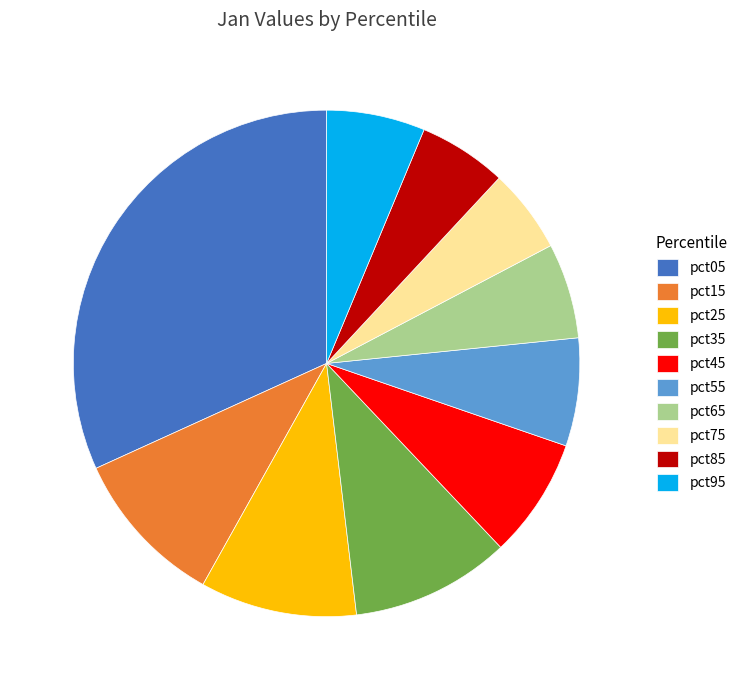

What is the largest slice in the pie chart?

pct05